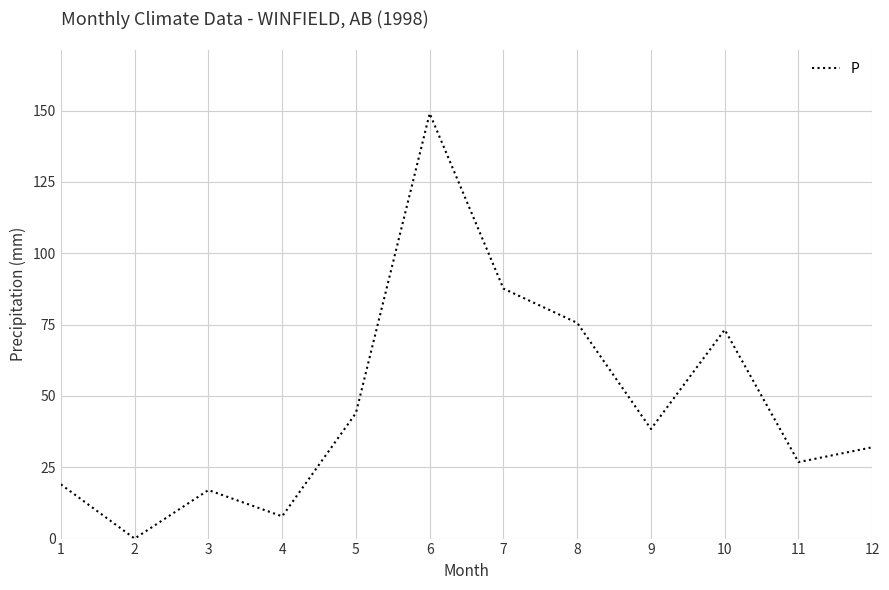

True or false: the data shows 10.9 at 5.

False